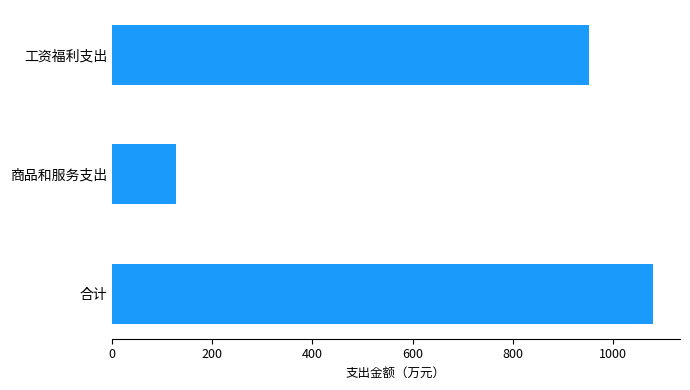

Reading top to bottom, extract all data points from this chart.

工资福利支出=952.2	商品和服务支出=127.1	合计=1079.3